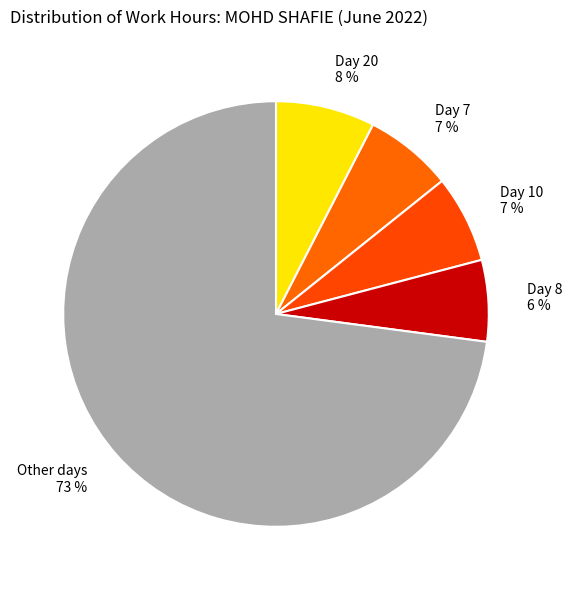

What is the ratio of the value at Day 8 to the value at Day 7?

0.9